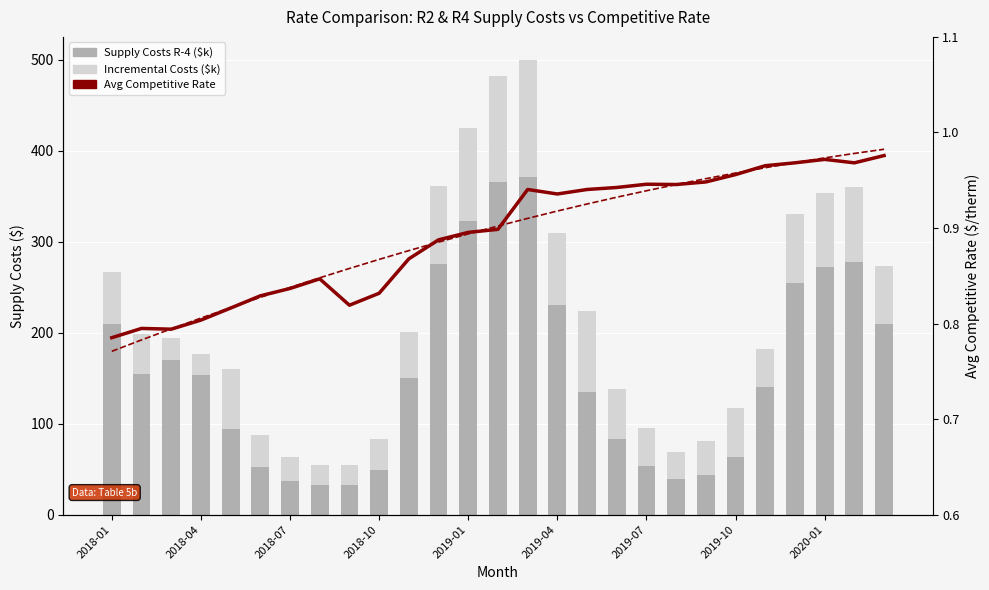

Which series has the widest spread of values?

Supply Costs R-4